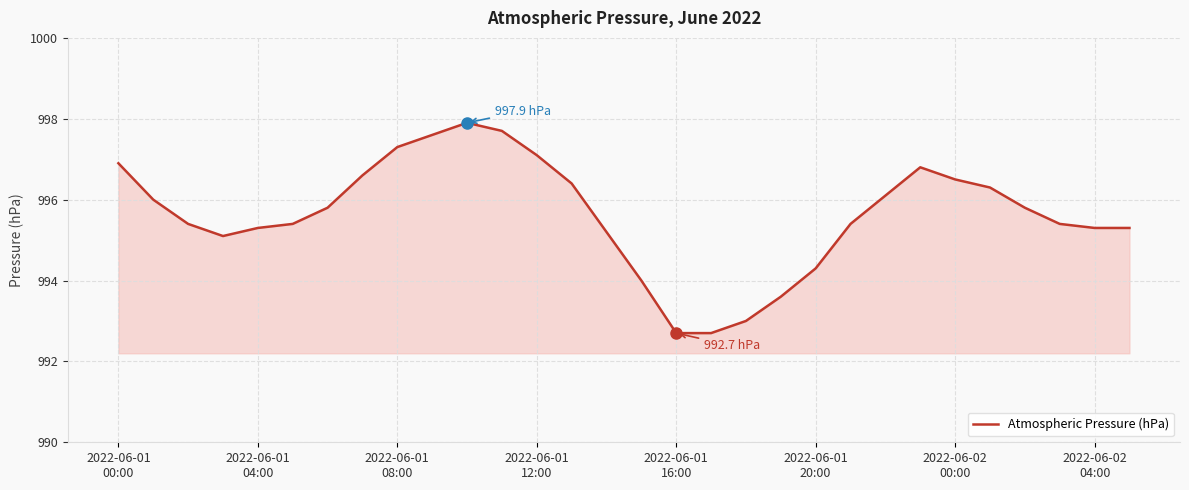

What is the difference between the maximum and minimum values?

5.2